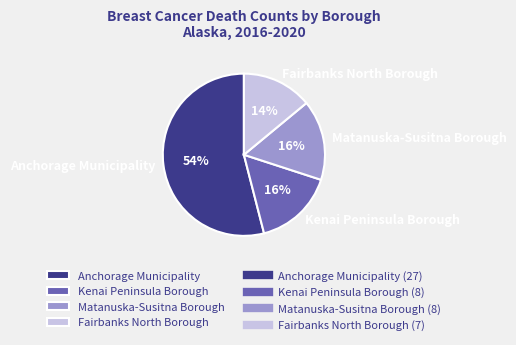

How many segments does this pie chart have?

4